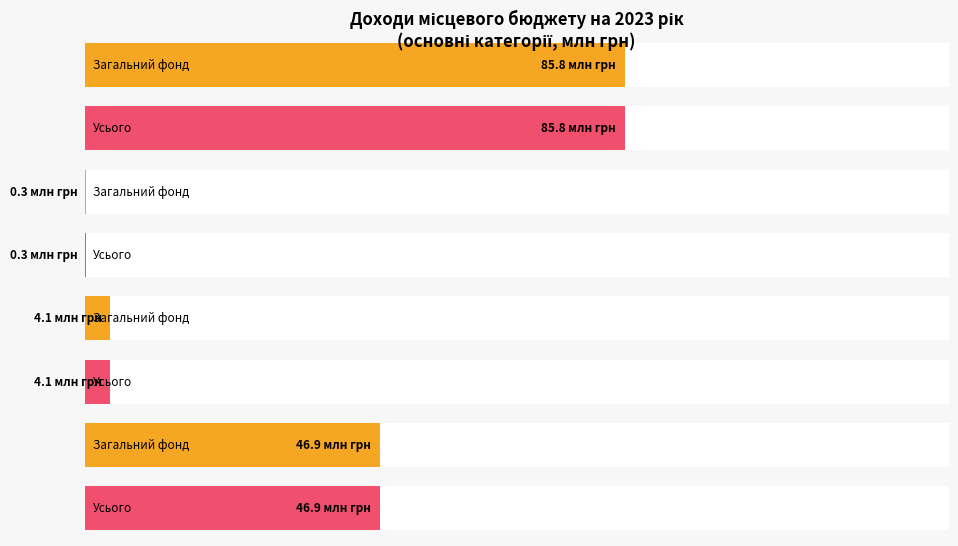

How many groups of bars are there?

4